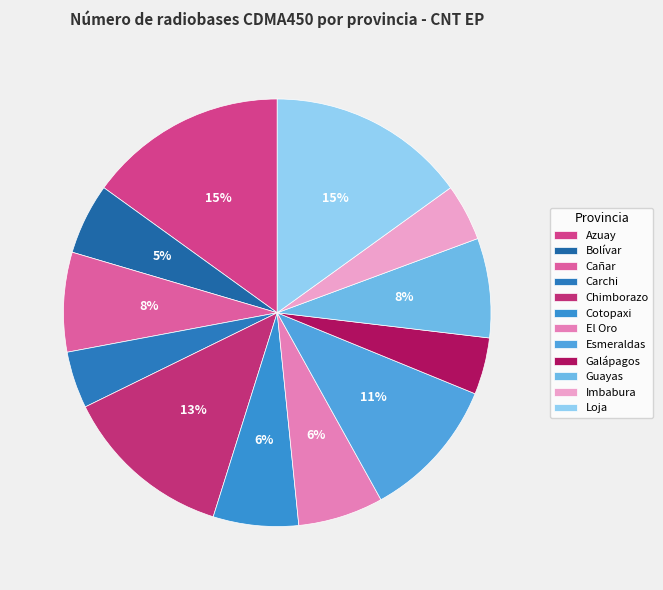

Which slice is the smallest?

Carchi